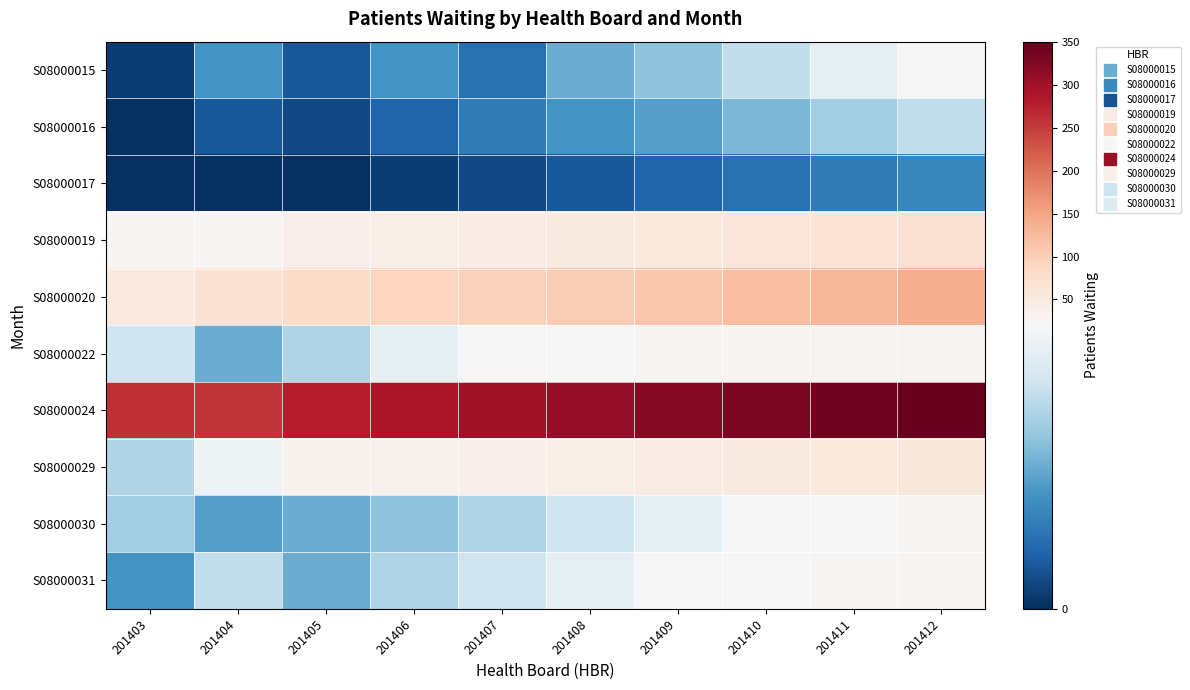

Which series has the largest range (max minus min)?

S08000024